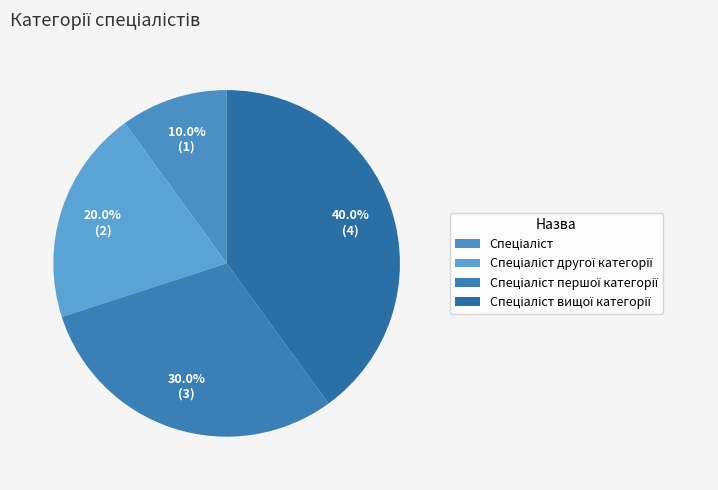

How many segments does this pie chart have?

4